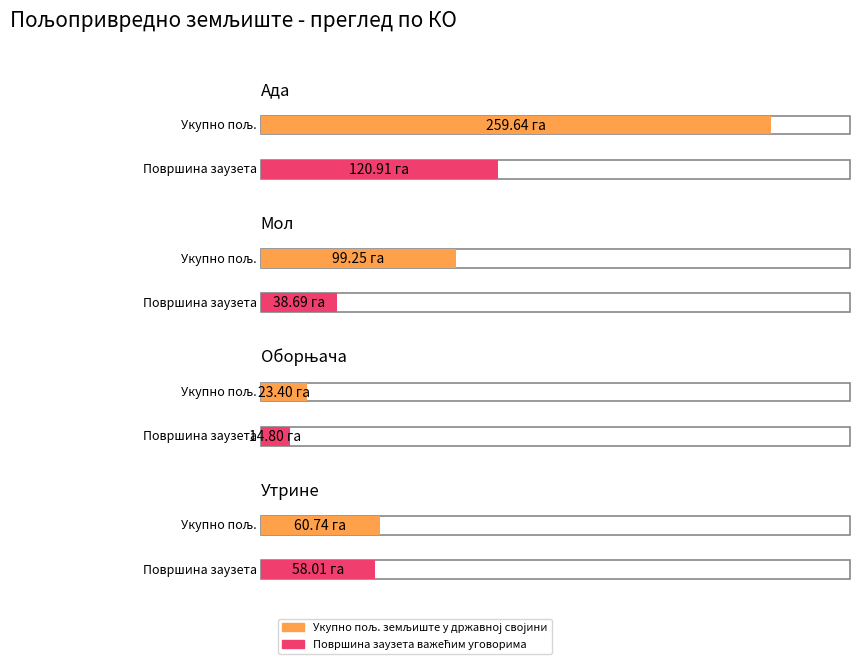

What is the total value across all series at Ада?

380.6